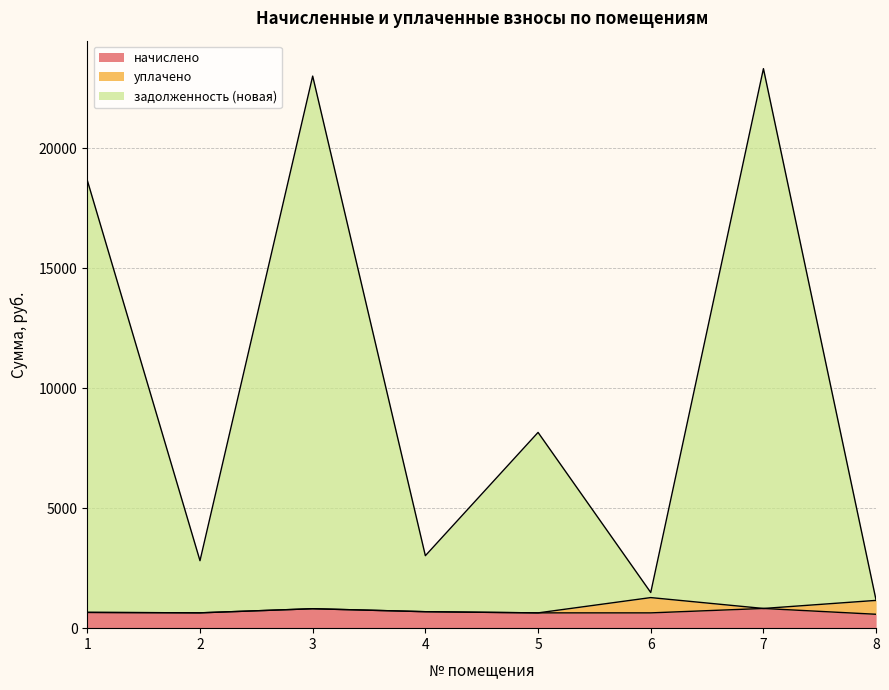

What is the total value across all series at 1?

18669.4